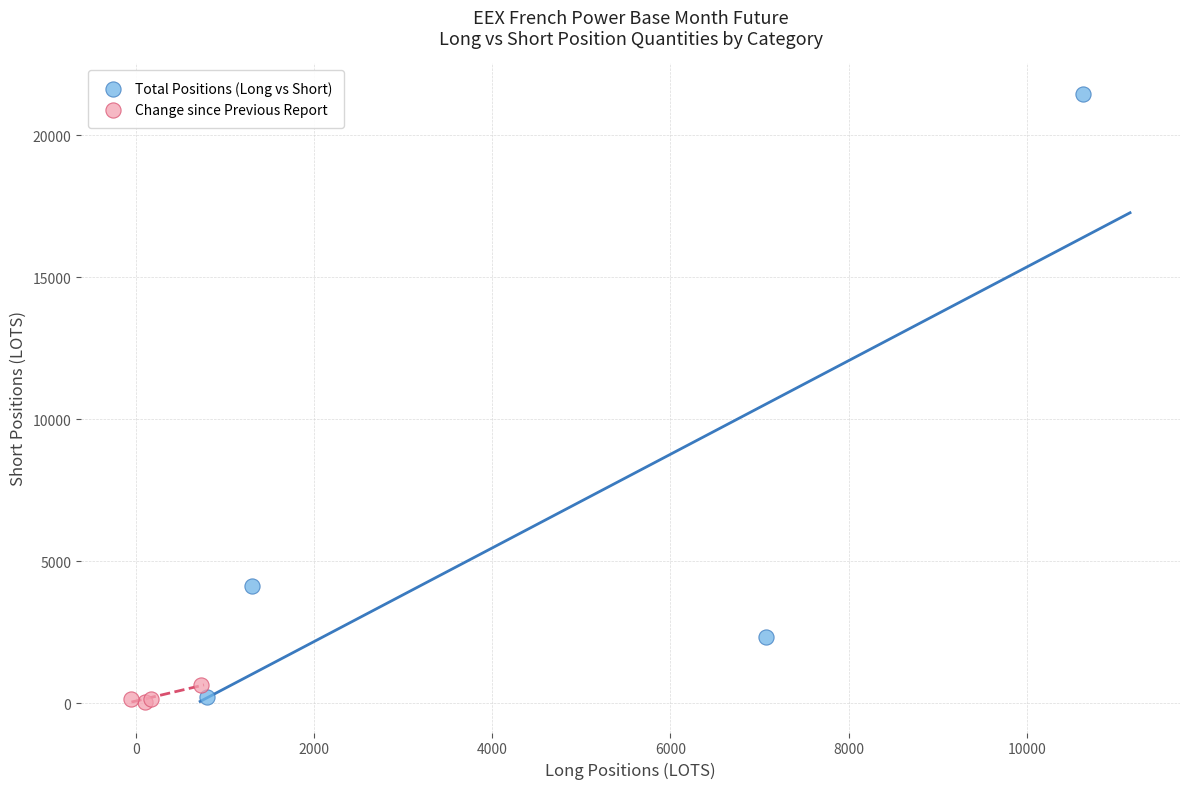

Which series contains the highest Y value?

Total Positions (Long vs Short)